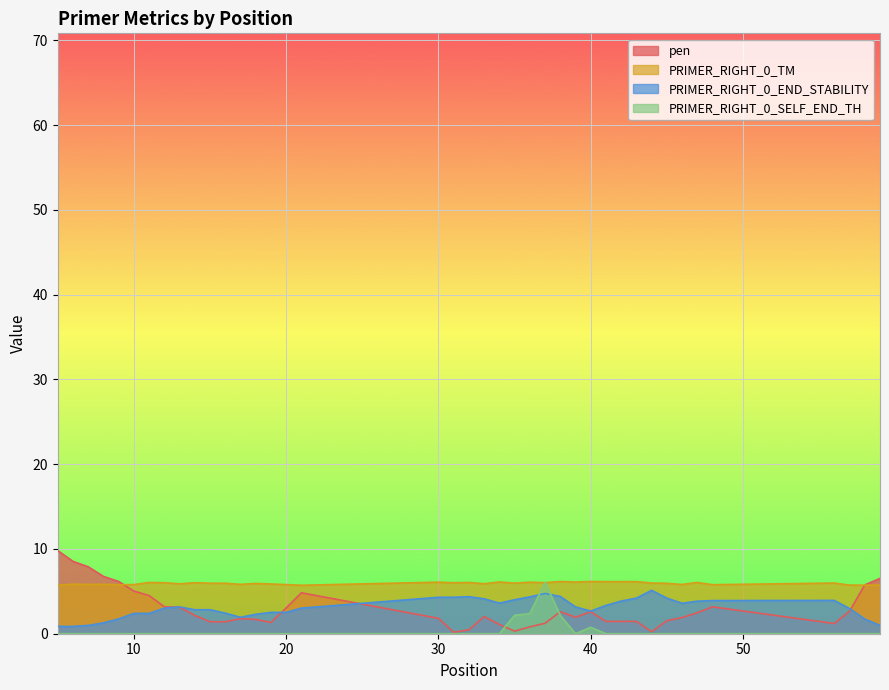

What is the lowest value of the PRIMER_RIGHT_0_TM series?

5.7